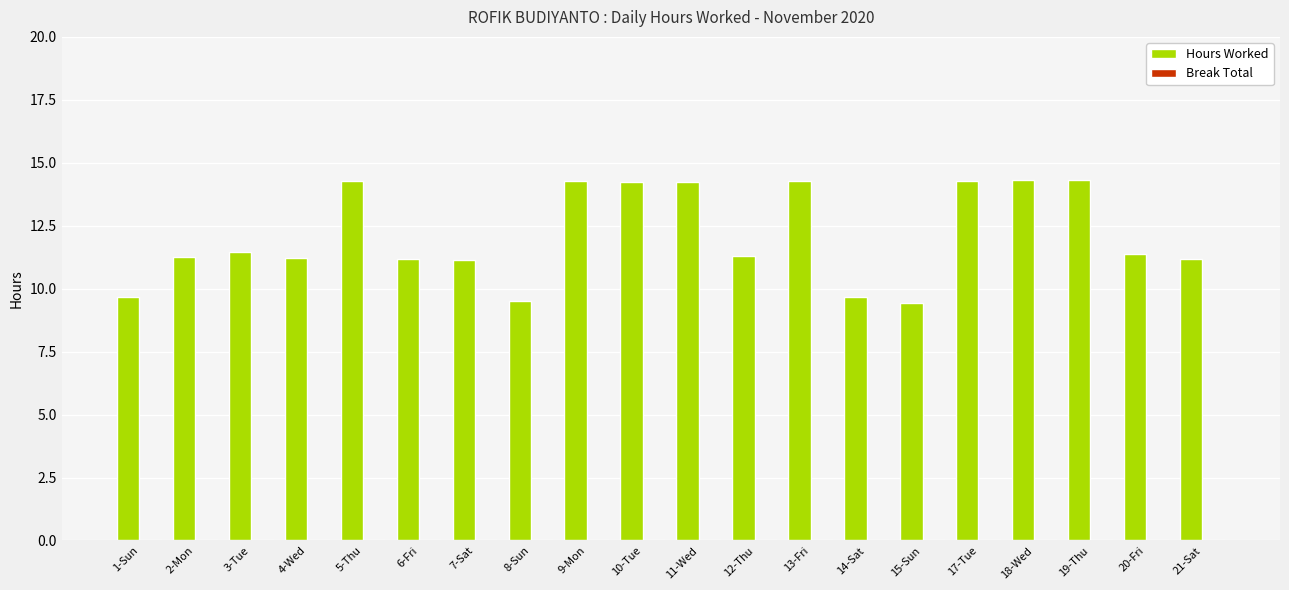

What is the difference between the values at 1-Sun and 9-Mon?

4.6